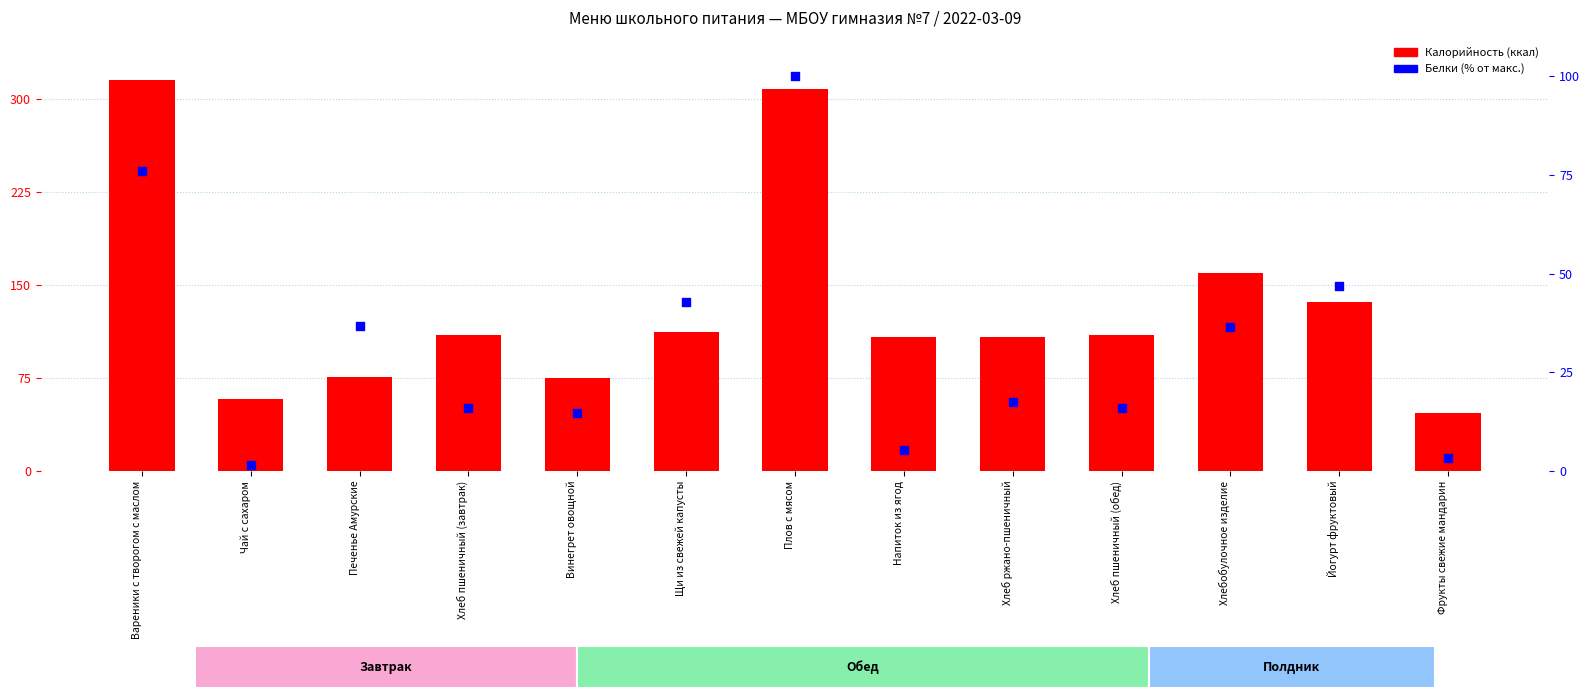

Is the value of Белки (% от макс.) at Щи из свежей капусты greater than the value of Калорийность (ккал) at Хлеб пшеничный (обед)?

No